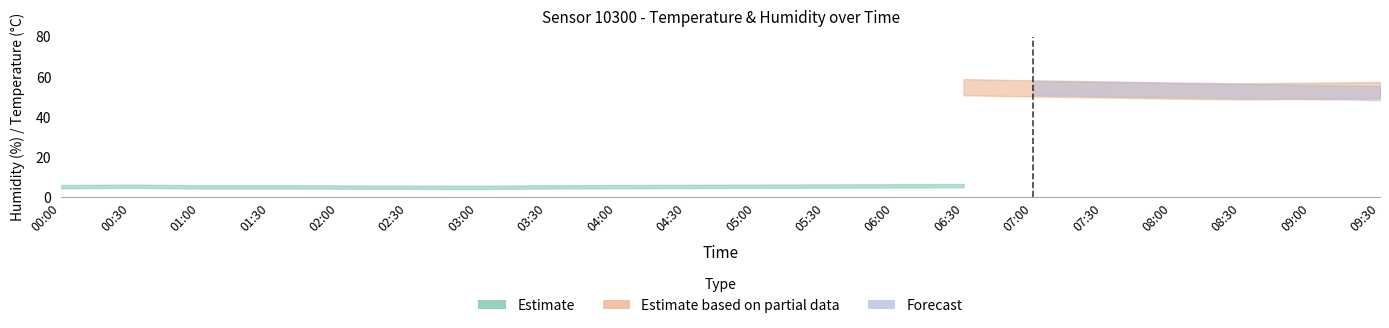

Is the value of temperature_lower at 03:30 greater than the value of temperature_upper at 01:30?

No